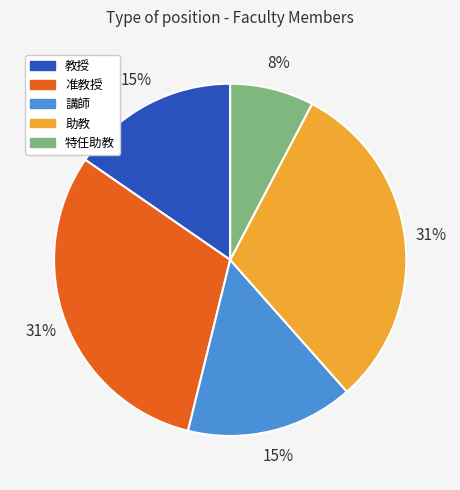

To the nearest percent, what is the combined percentage of 講師 and 准教授?

46%